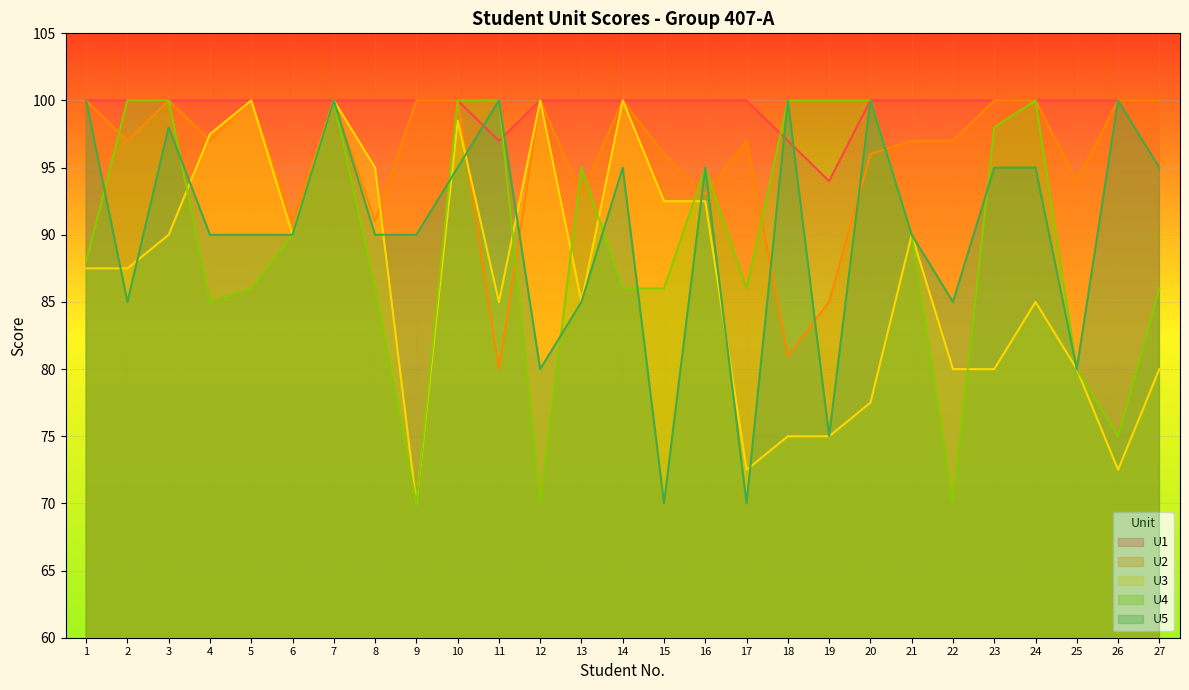

Which series changed the most between 8 and 19?

U3